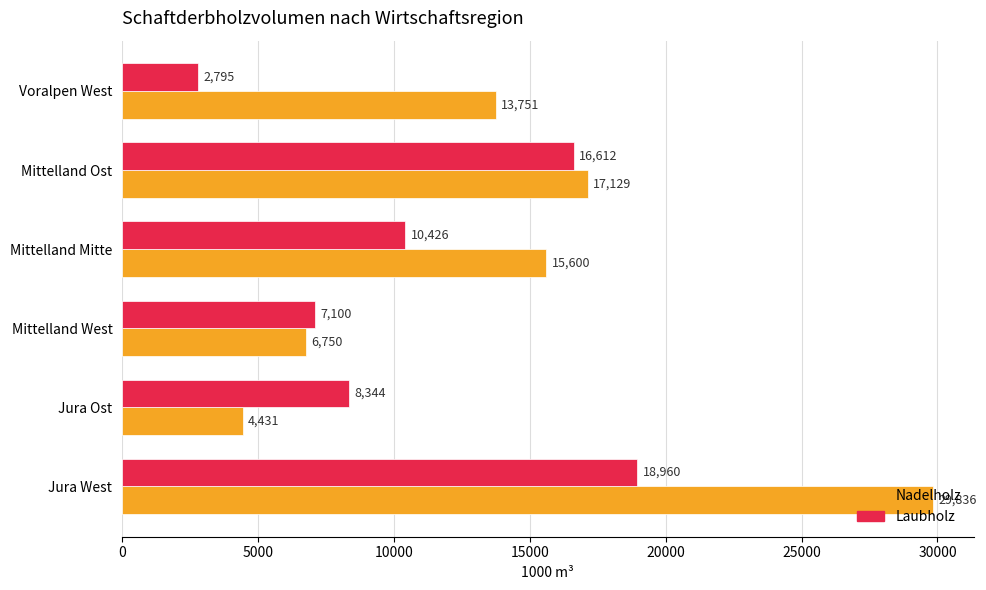

Which label corresponds to the smallest value in the chart?

Voralpen West